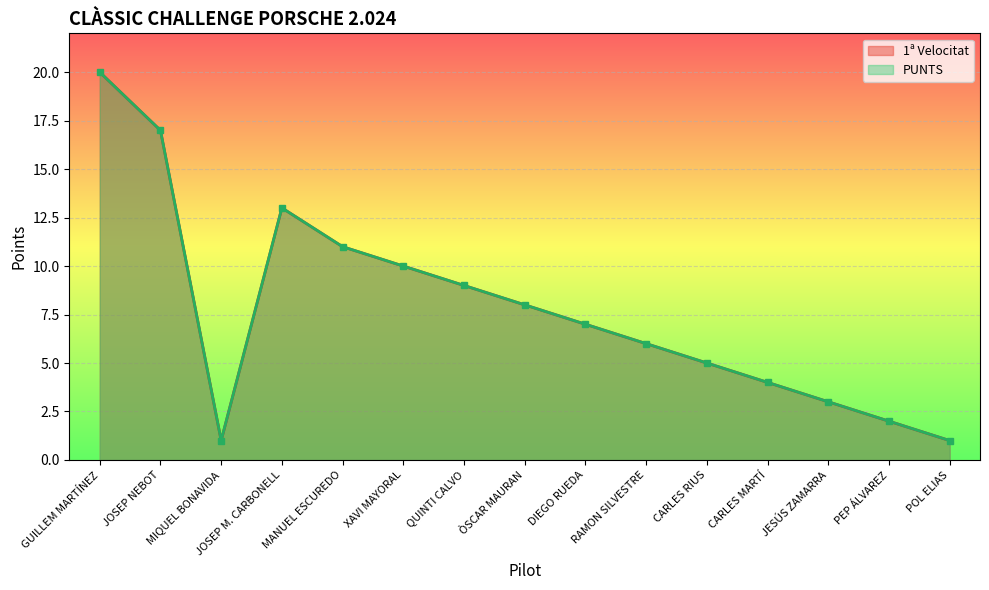

Which series has the largest range (max minus min)?

1ª Velocitat